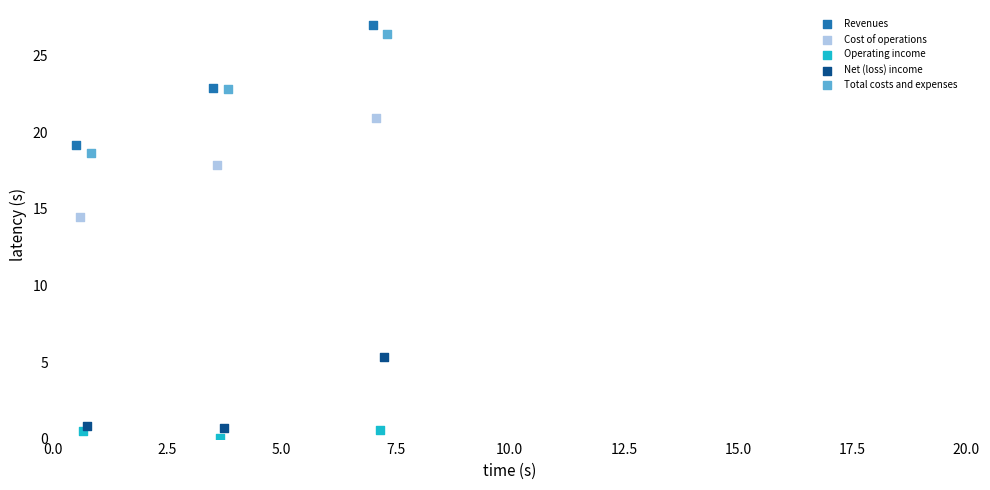

Which series contains the highest Y value?

Revenues